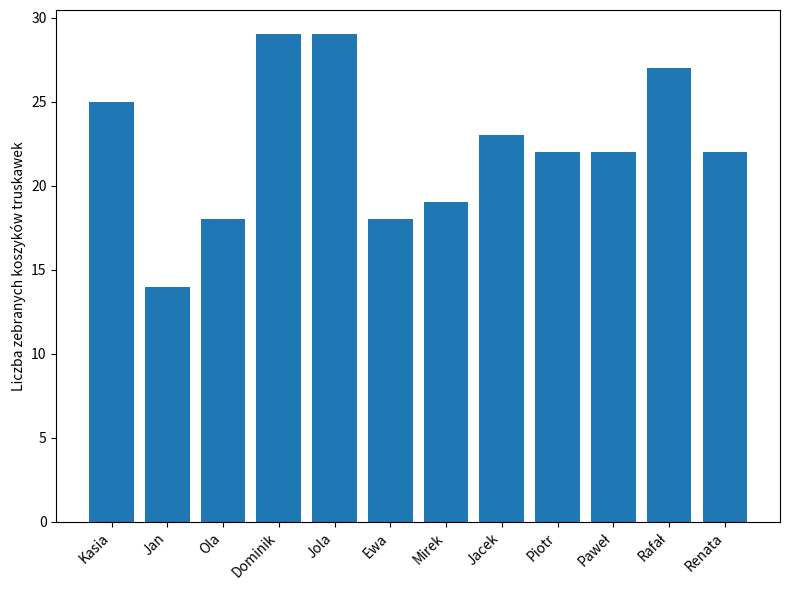

The value at Ewa is 12. True or false?

False